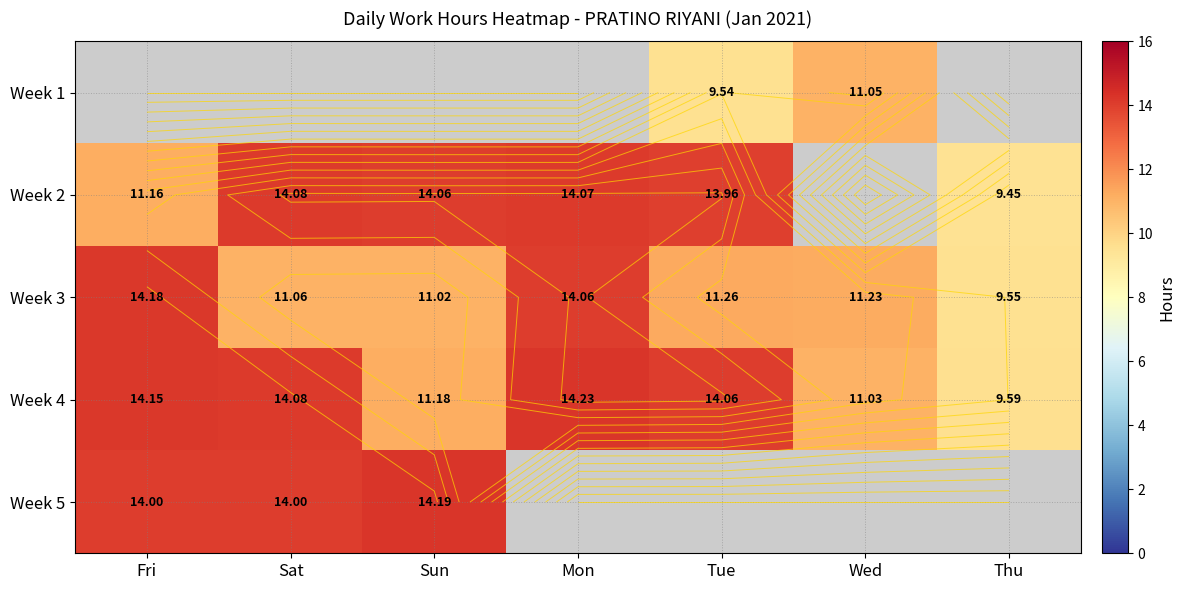

How many series are shown in this chart?

5